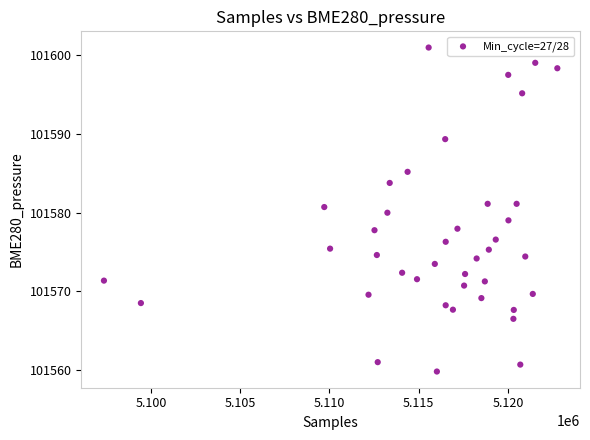

What is the range of Y values (max minus min)?

41.1